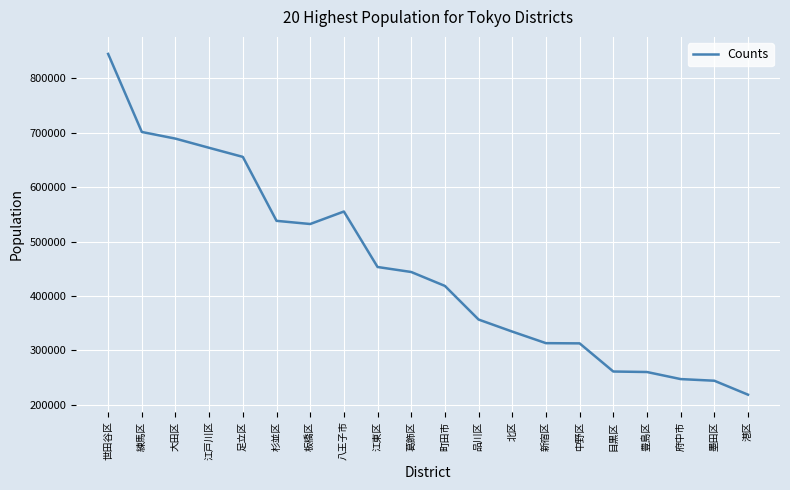

What is the average value?

452604